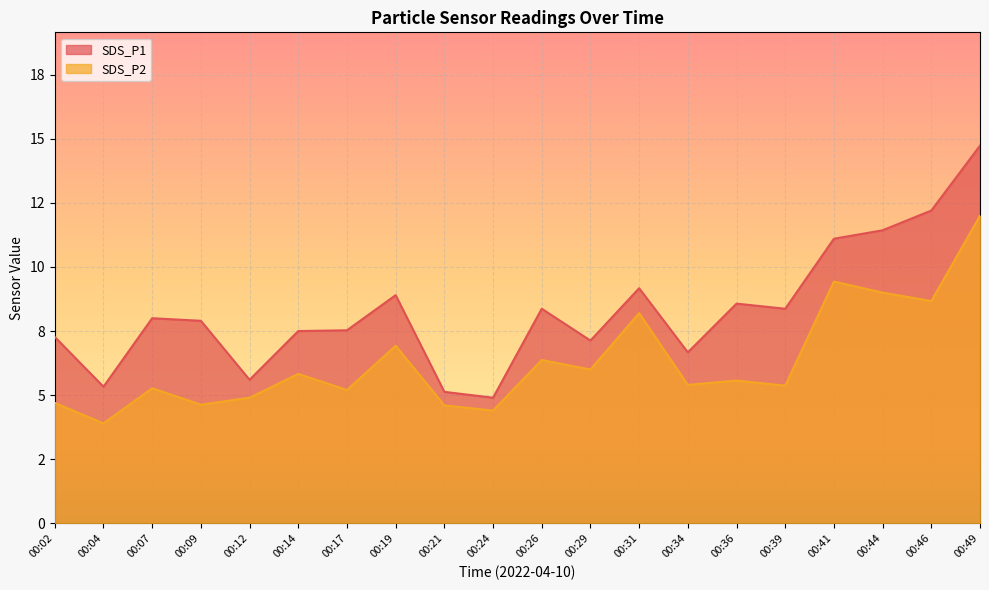

What is the value of the SDS_P1 point at the 13th from the left?

9.2